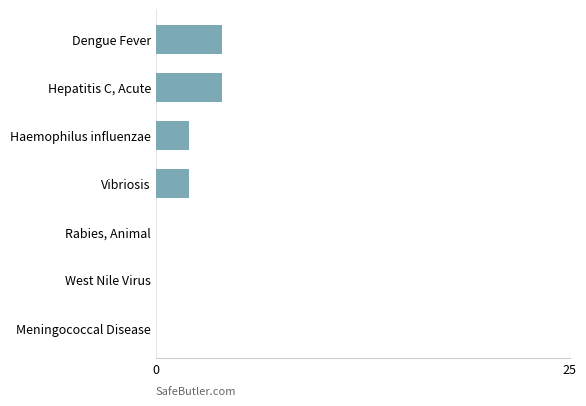

What is the average value?

2